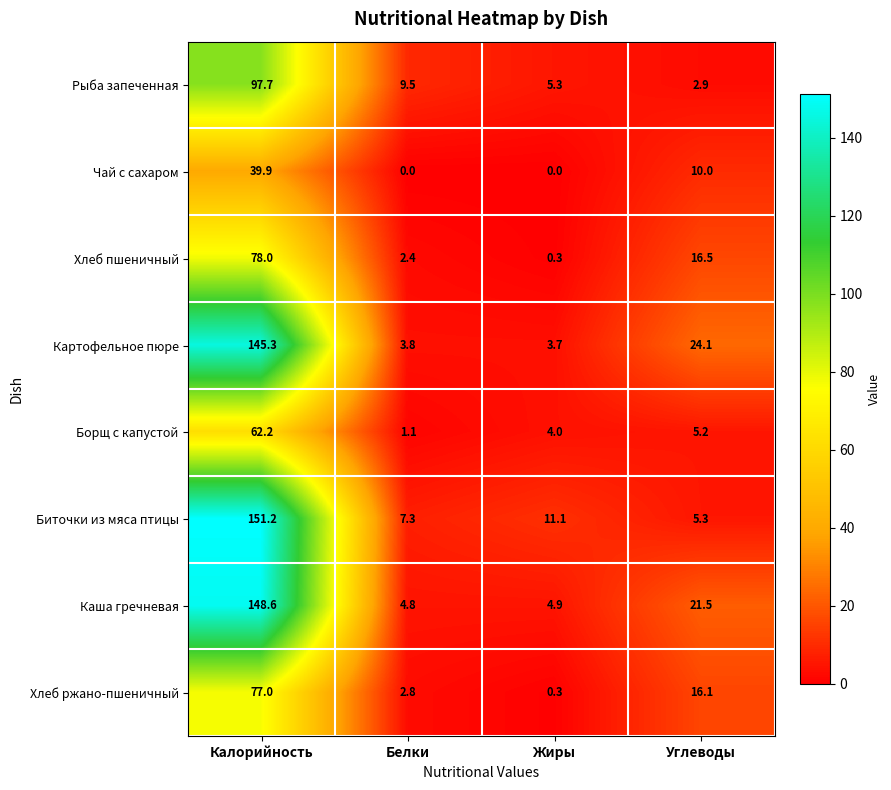

Is it true that Биточки из мяса птицы equals 50.9 at Калорийность?

False